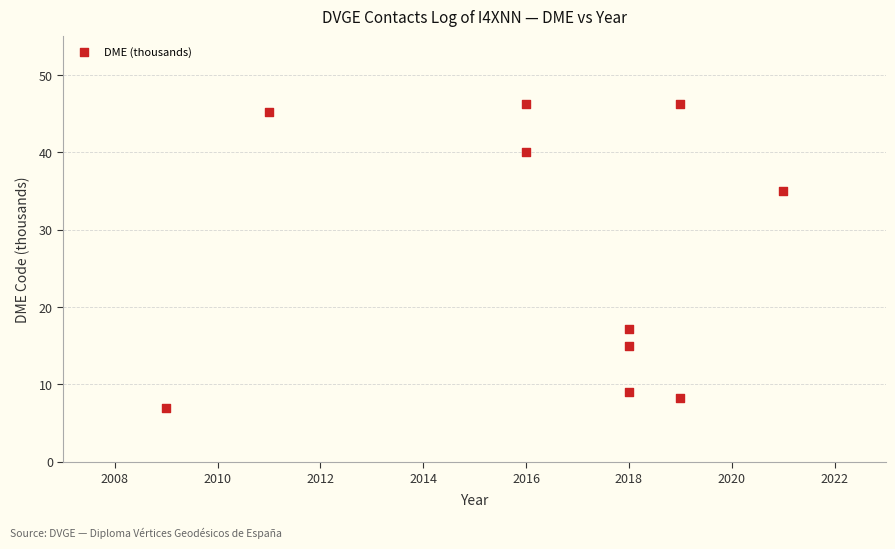

What is the average X value?

2016.5